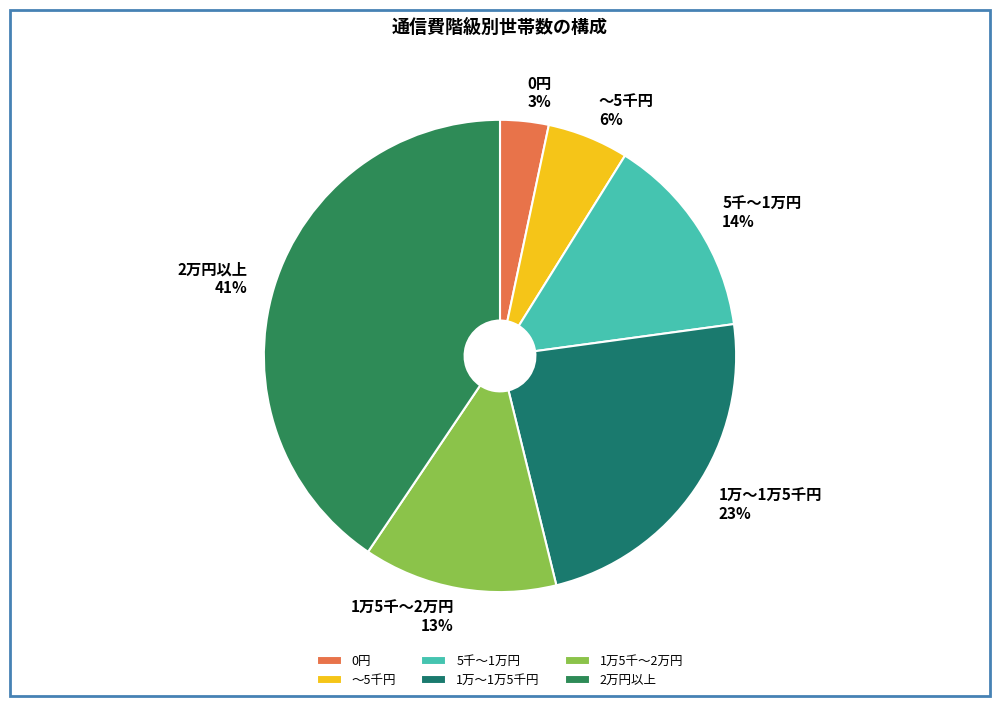

Count the number of slices in the pie.

6